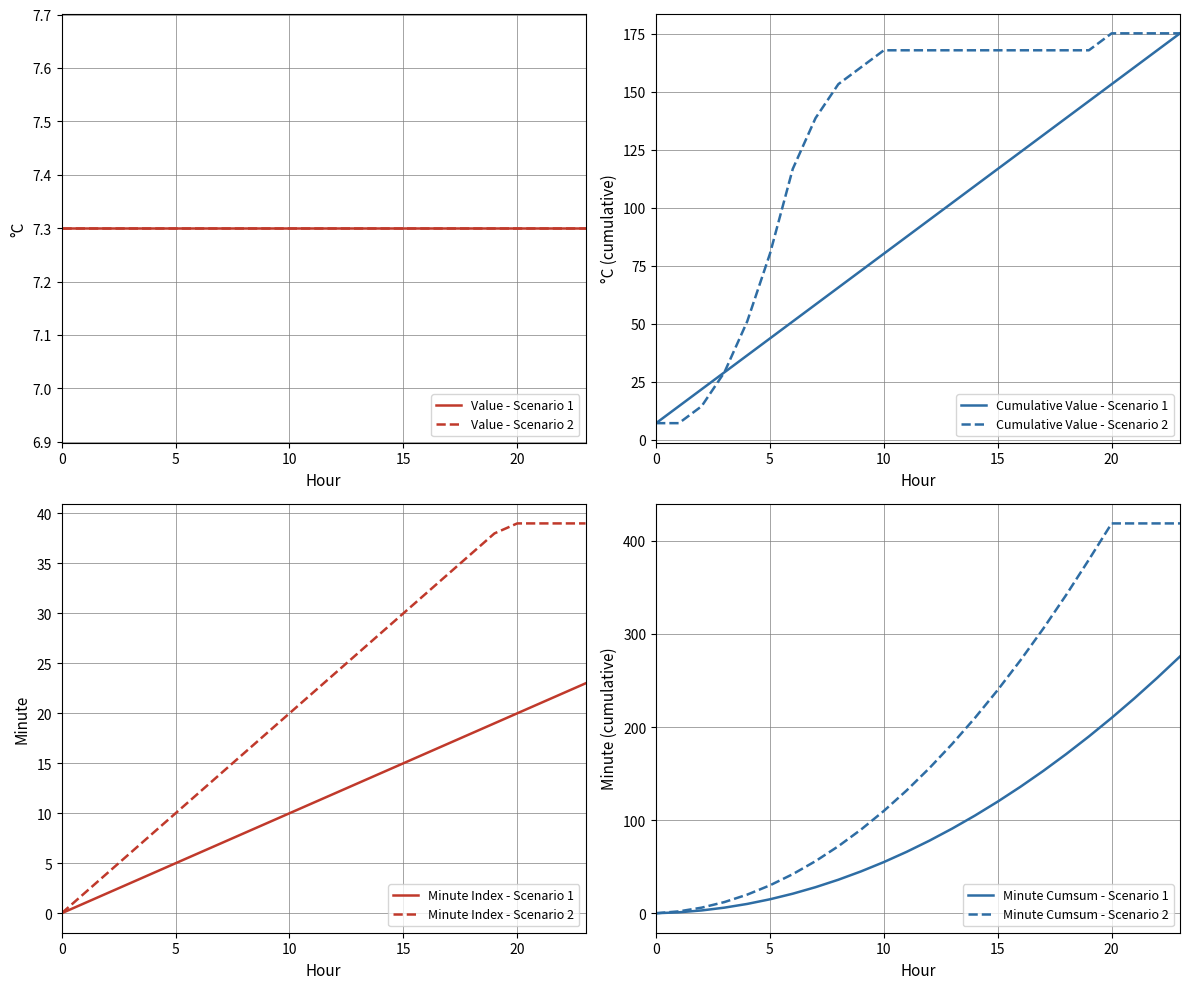

Between 4 and 22, which series saw the biggest shift?

Minute Cumsum S2